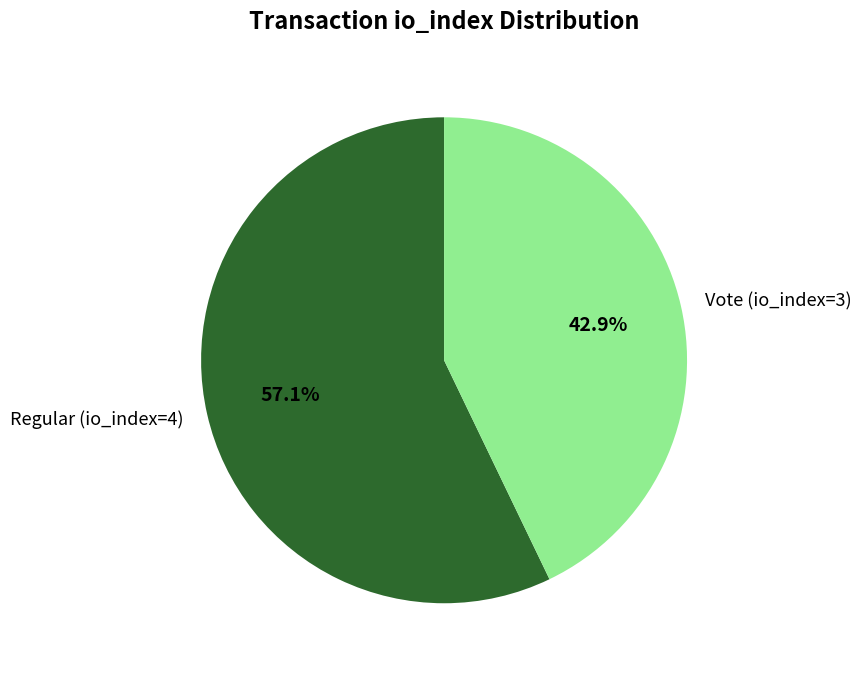

The Regular (io_index=4) slice represents 57% of the pie. True or false?

True